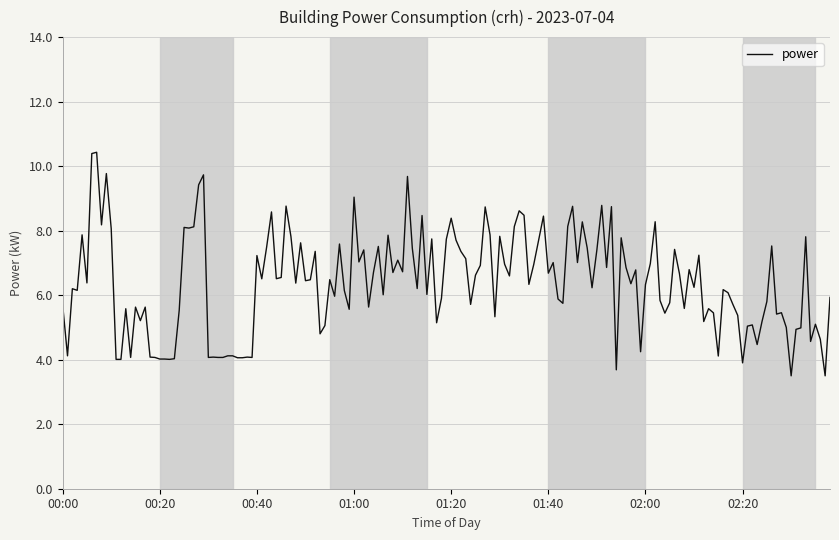

What is the average value?

6.4